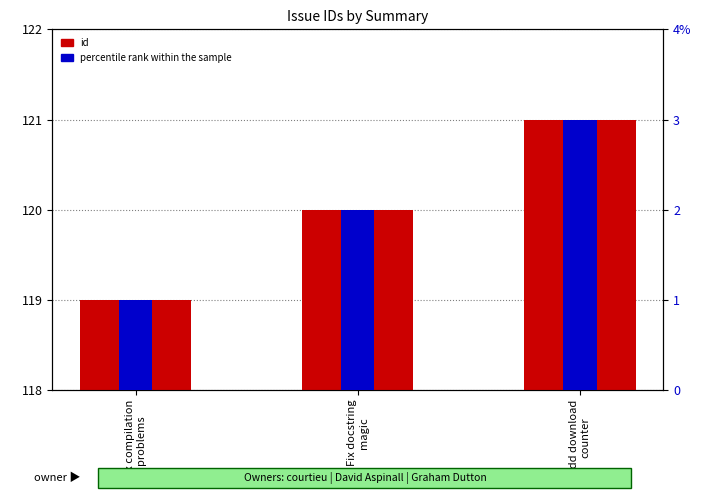

Which series has the largest total across all categories?

id